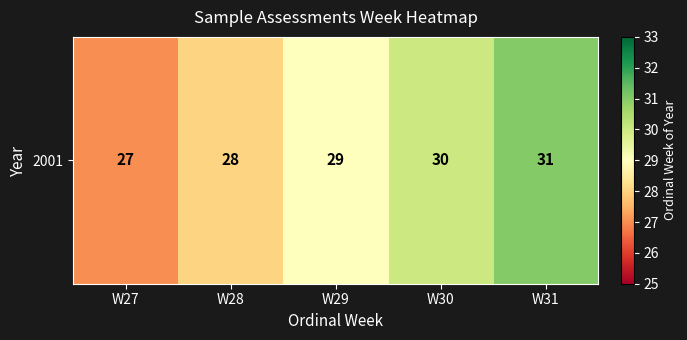

True or false: the data shows 30 at W30.

True